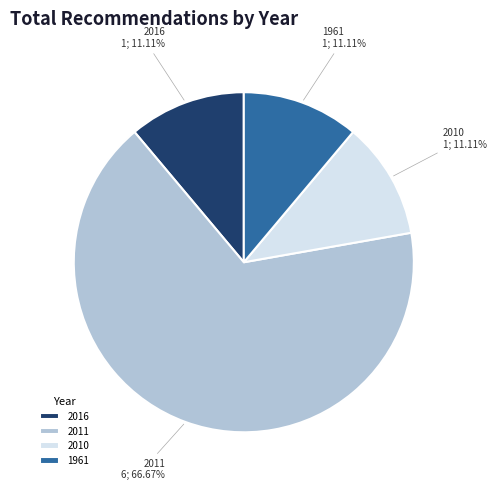

Is there a majority slice in this chart?

Yes